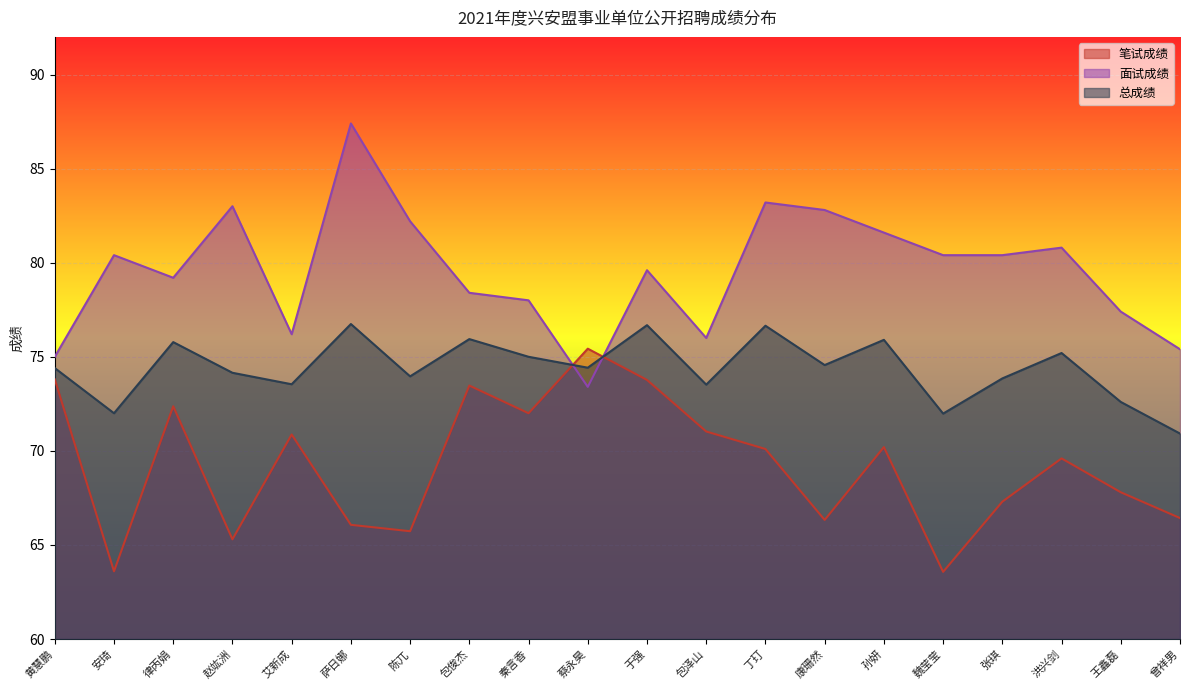

Which series changed the most between 孙妍 and 王鑫磊?

面试成绩